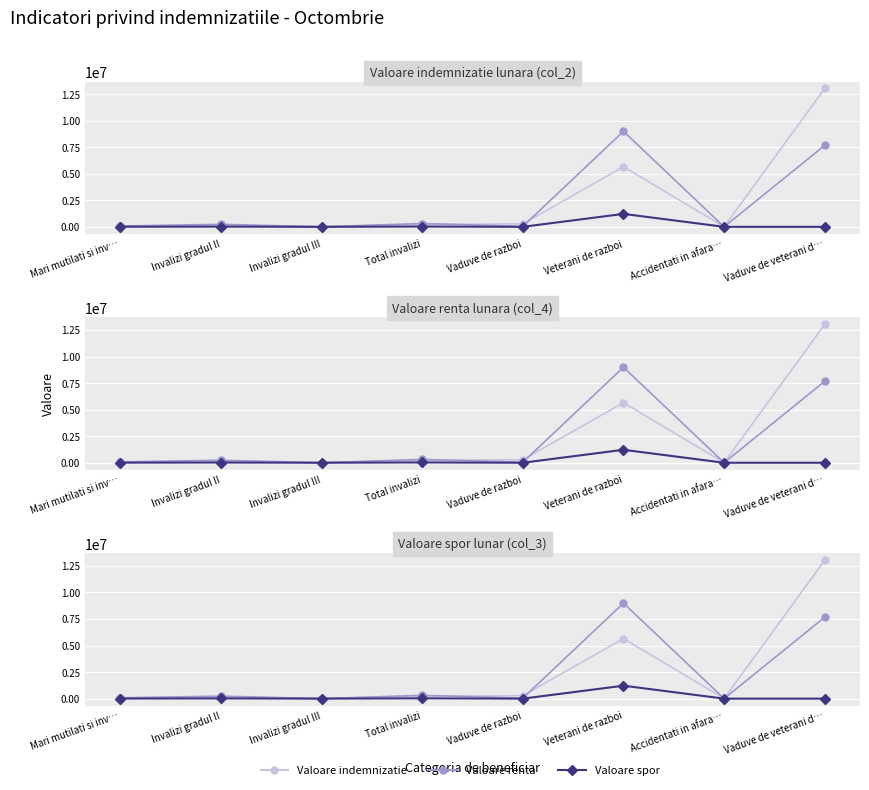

What position from the right is Invalizi gradul III?

6